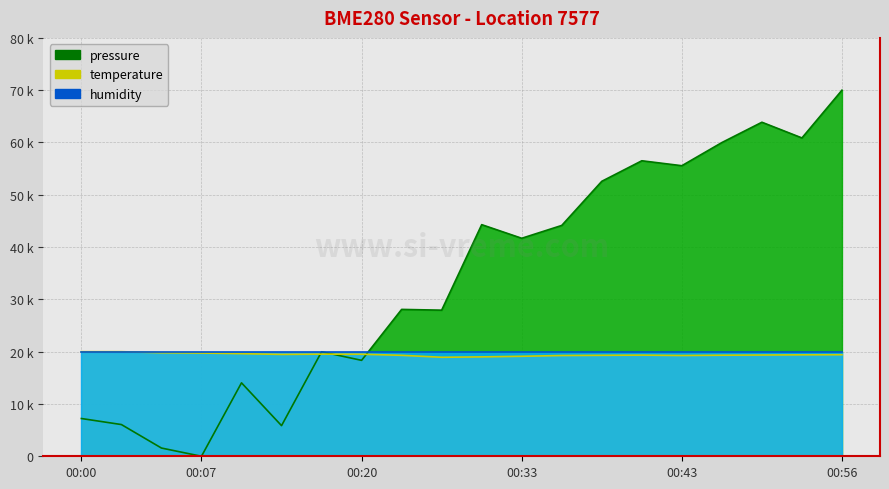

What is the minimum value for temperature?

18.9